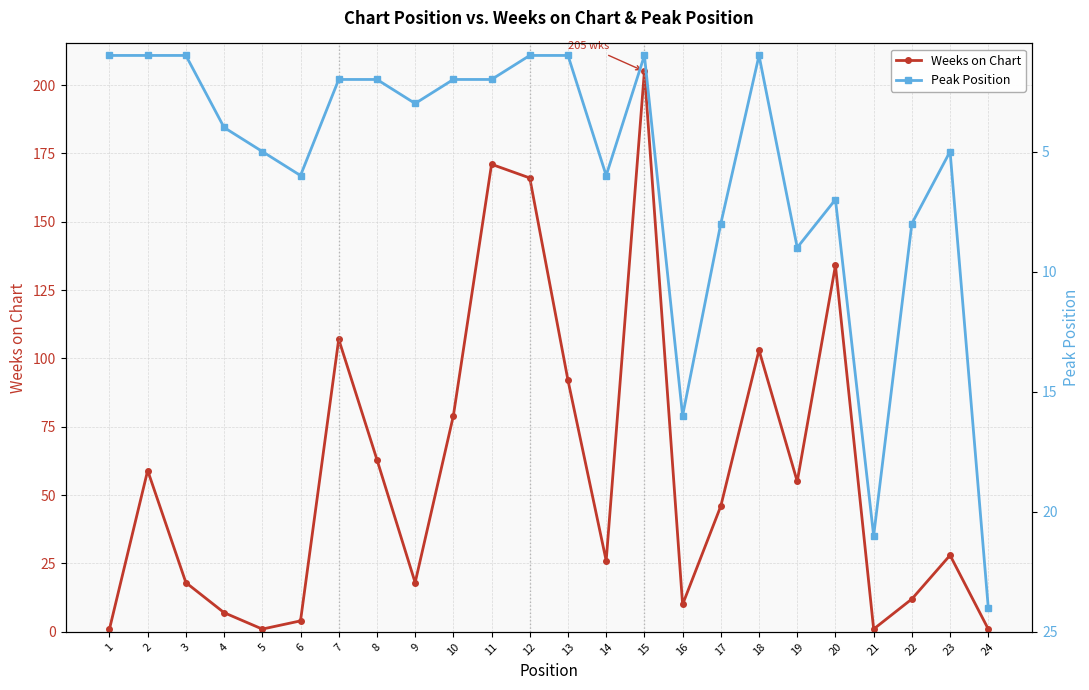

The Weeks on Chart series shows 2 at 21. True or false?

False